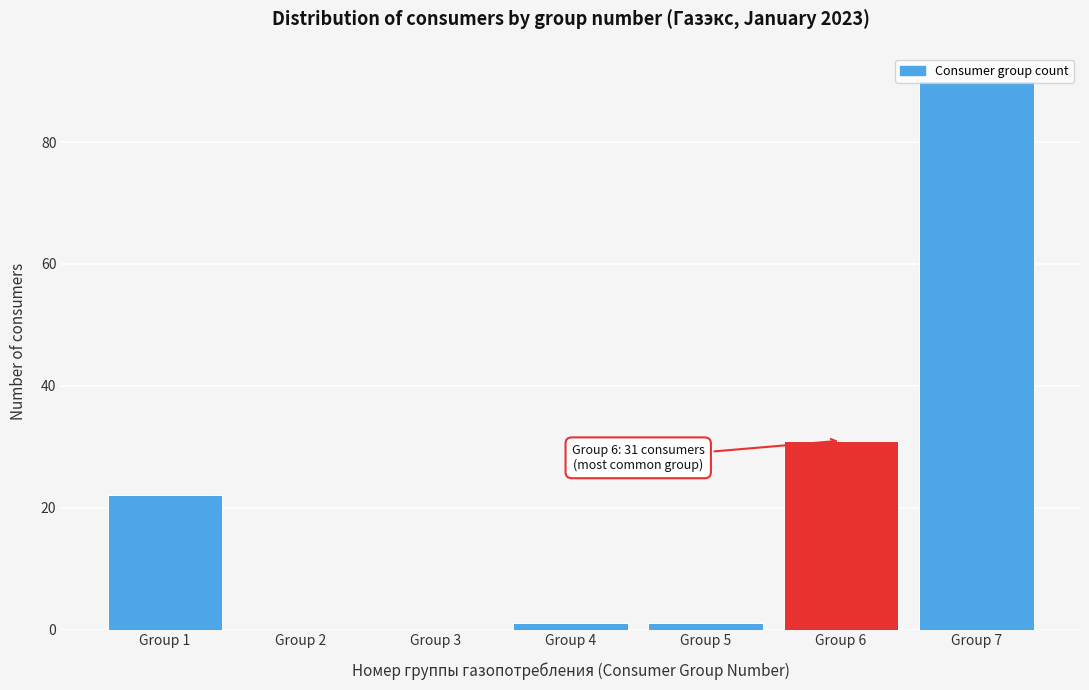

True or false: the data shows 90 at Group 7.

True